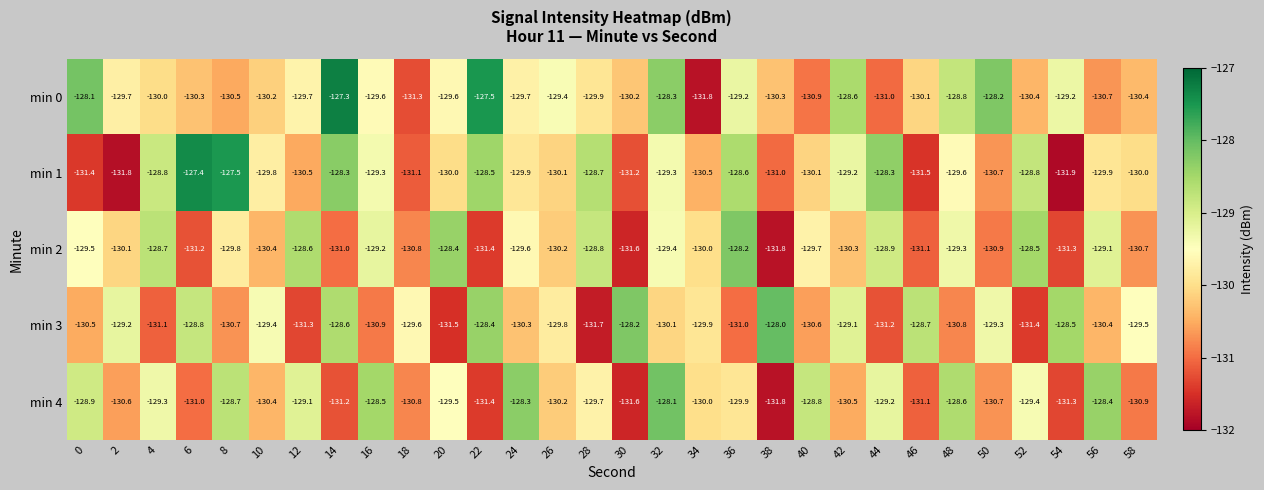

What is the spread (max minus min) of values at 50?

2.7